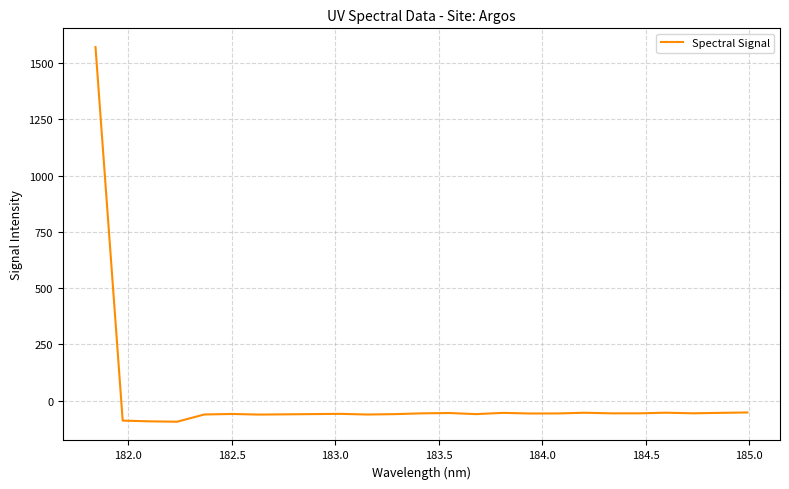

What is the smallest value displayed?

-93.7